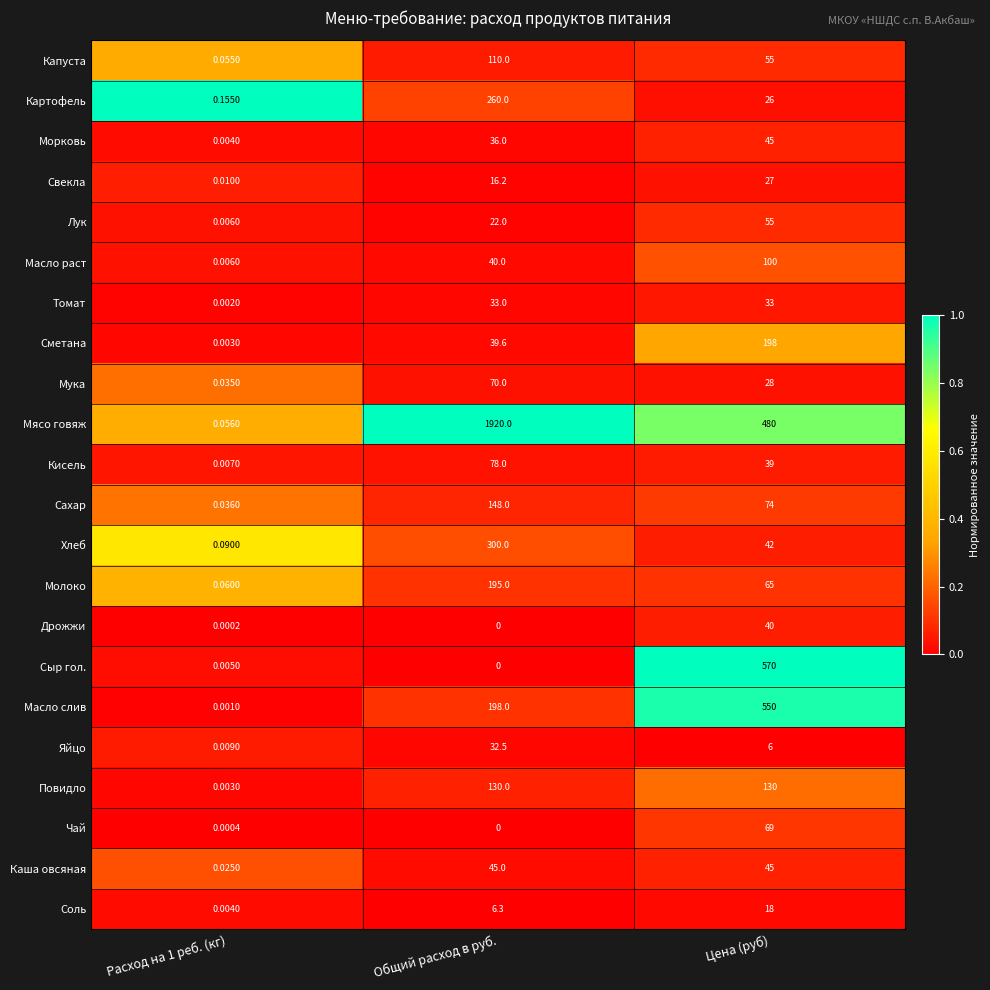

Count the number of categories in the chart.

3